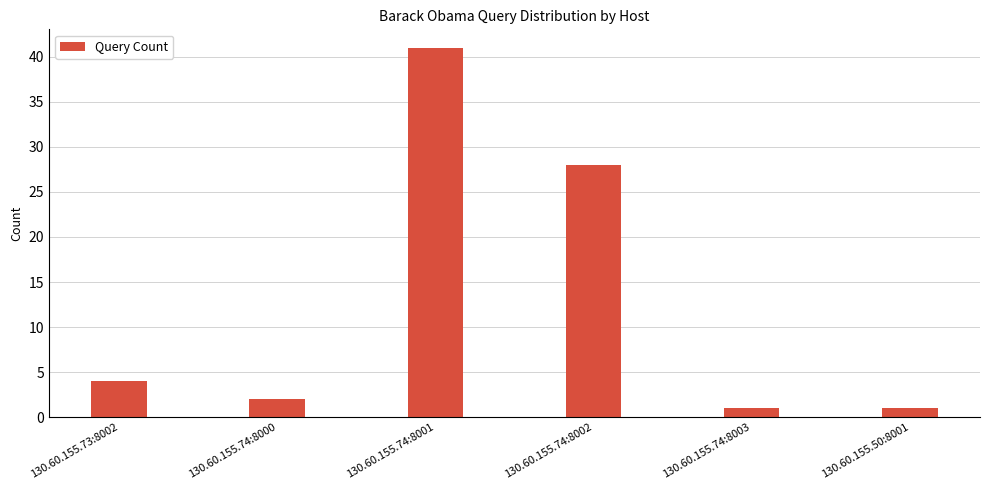

Are the bars horizontal?

No